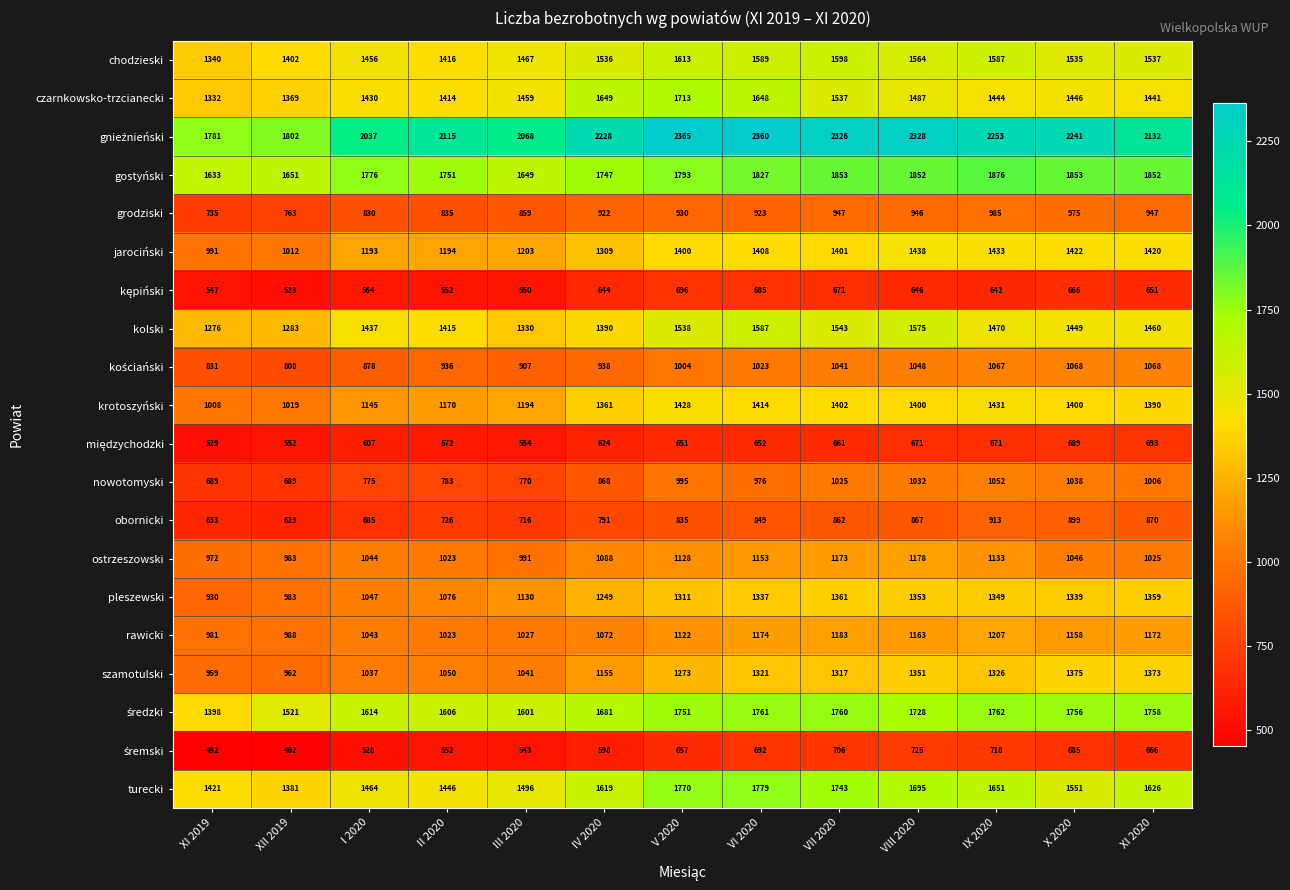

Rank the categories by czarnkowsko-trzcianecki value from highest to lowest.

V 2020, IV 2020, VI 2020, VII 2020, VIII 2020, III 2020, X 2020, IX 2020, XI 2020, I 2020, II 2020, XII 2019, XI 2019